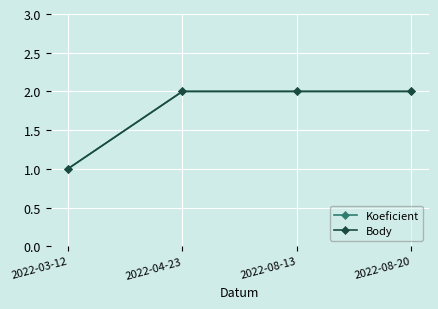

Reading left to right, what are all the values shown in this chart?

Koeficient: 2022-03-12=1	2022-04-23=2	2022-08-13=2	2022-08-20=2
Body: 2022-03-12=1	2022-04-23=2	2022-08-13=2	2022-08-20=2